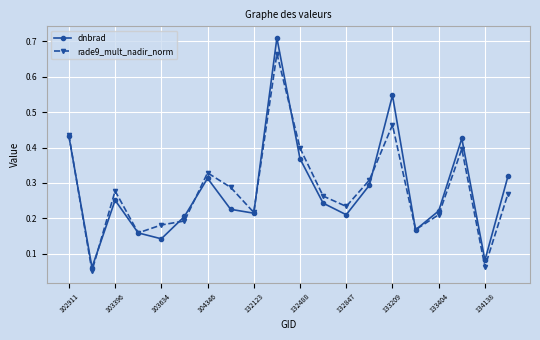

True or false: rade9_mult_nadir_norm has more than 0 interior local peaks.

True